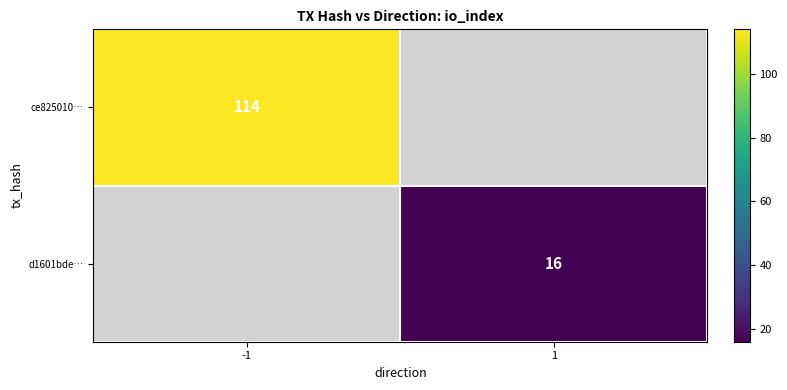

The ce825010… series shows 165.8 at -1. True or false?

False